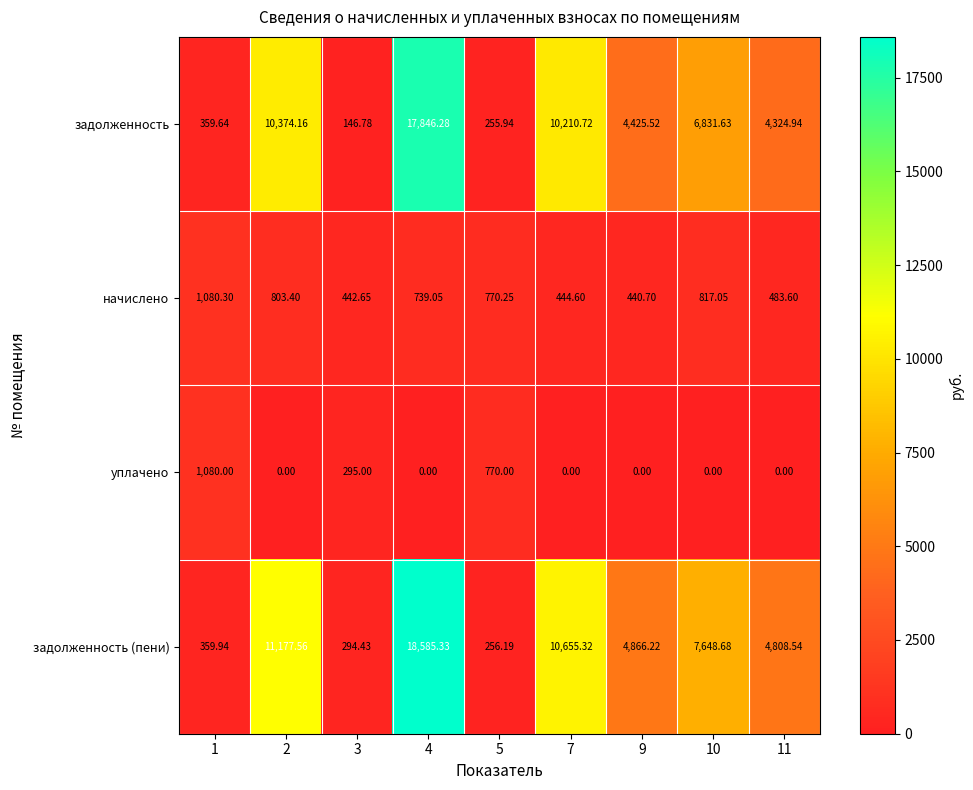

Is the value of уплачено at 1 greater than the value of задолженность at 11?

No